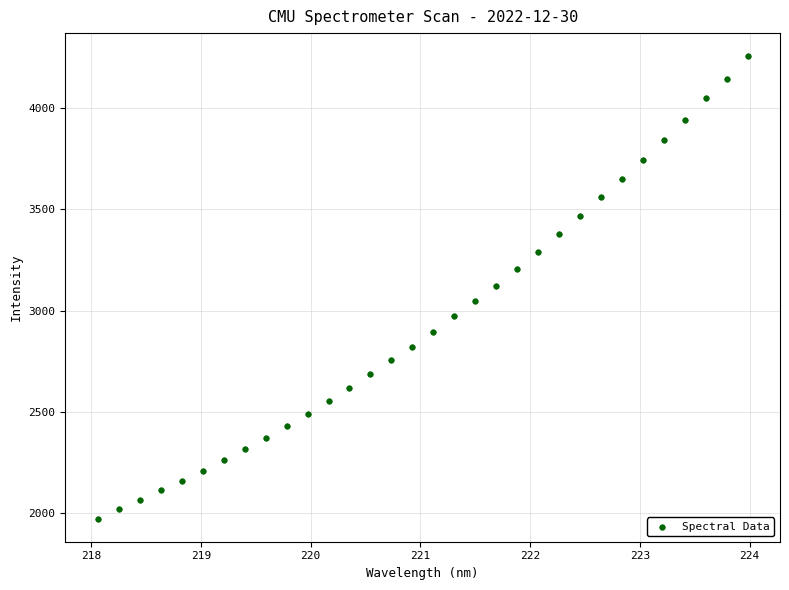

What is the range of X values (max minus min)?

5.9